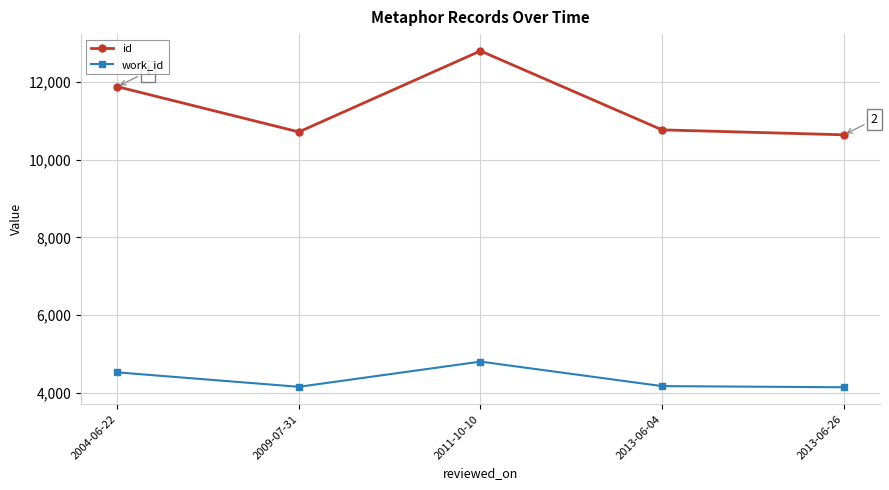

What is the smallest value displayed?

4141